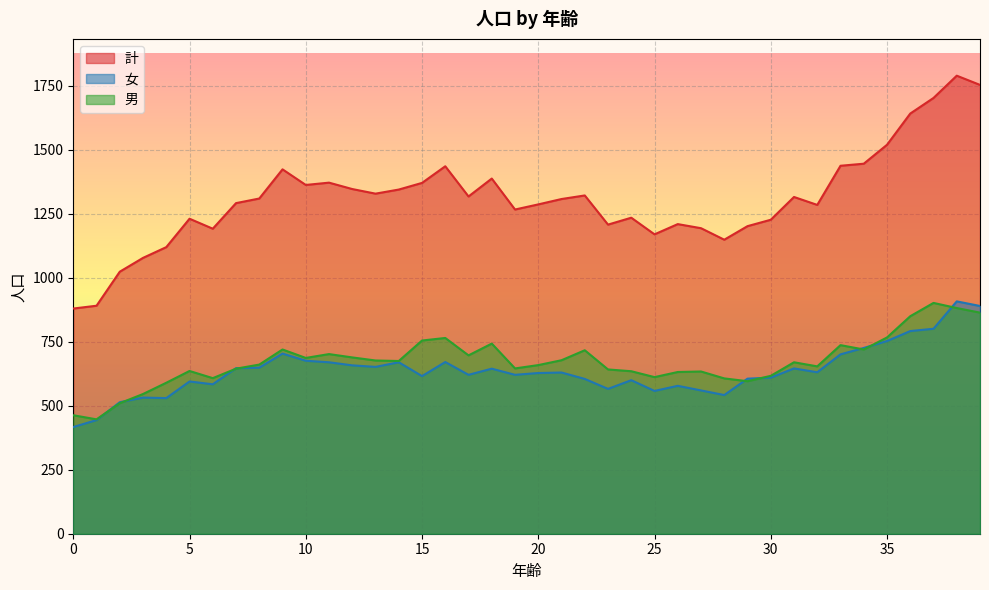

At which category does the chart reach its peak across all series?

38